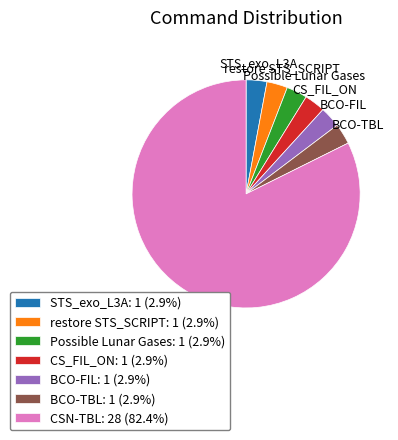

Is there any slice that represents more than half of the pie?

Yes